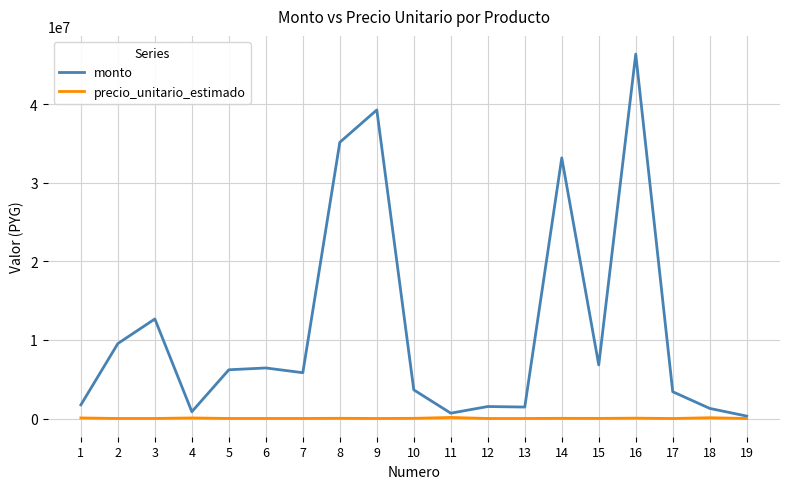

Rank the series by their maximum value, from lowest to highest.

precio_unitario_estimado, monto